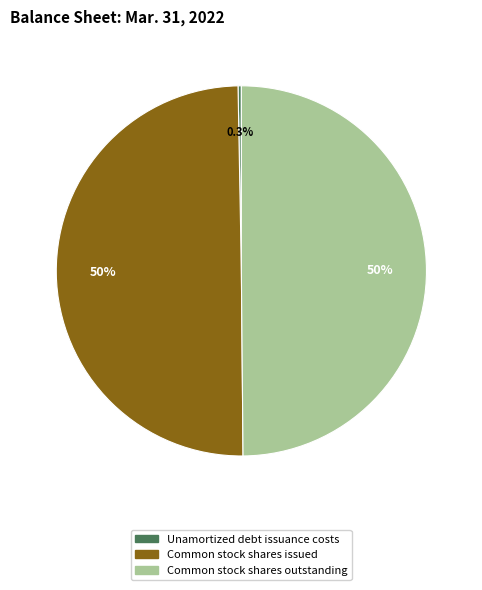

How many slices are in this pie chart?

3